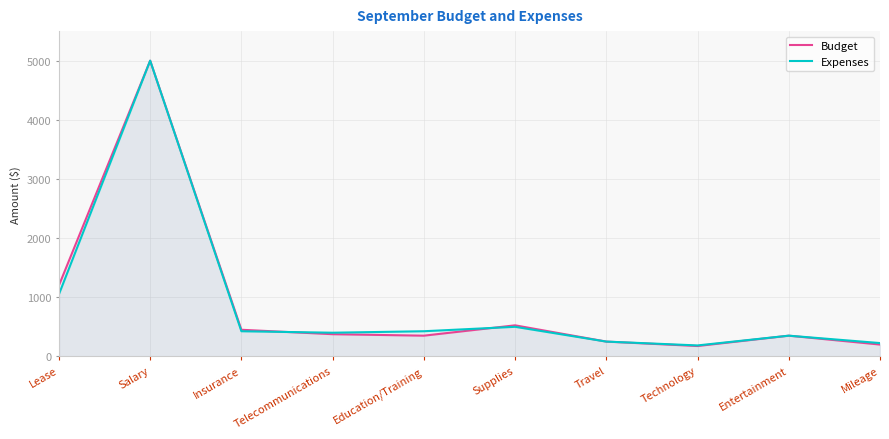

Which has a higher value, Entertainment or Education/Training?

Entertainment